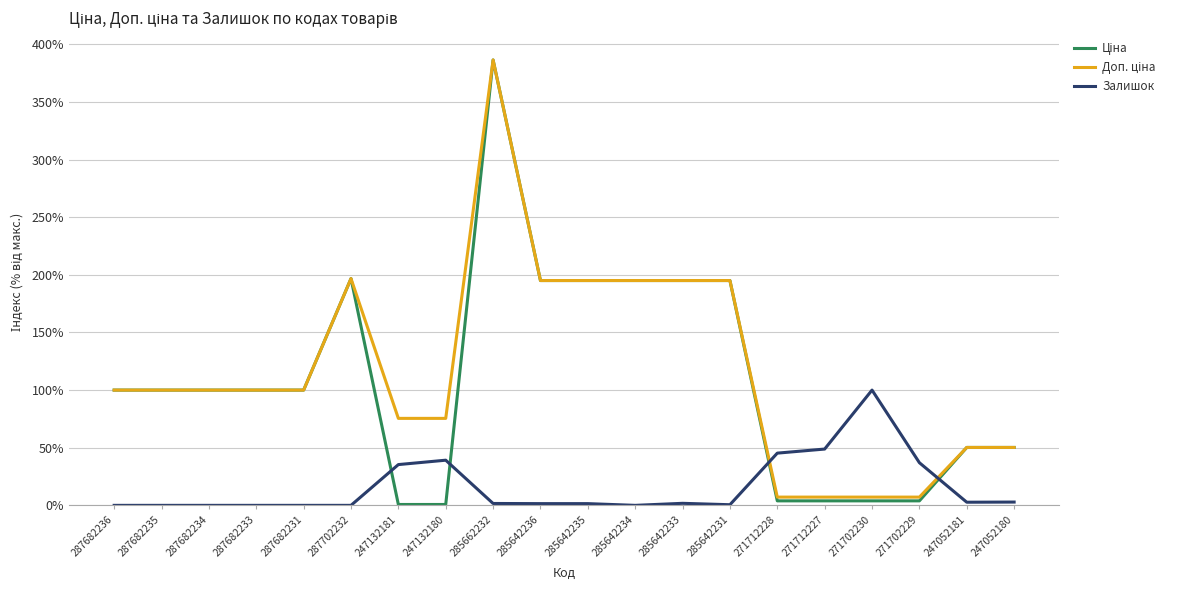

What is the difference between the highest and lowest values at 287702232?

196.7